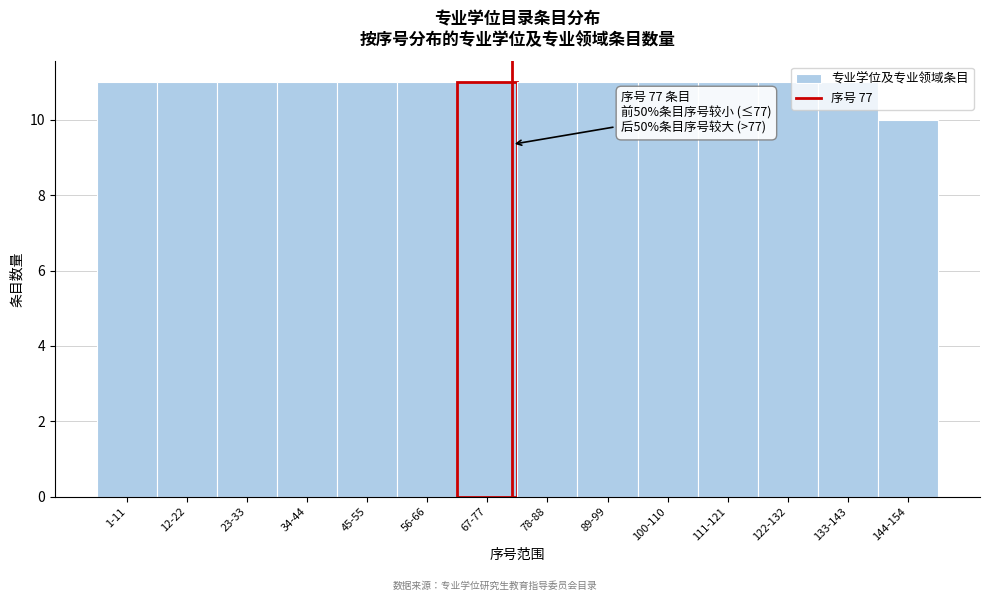

What is the ratio of the value at 78-88 to the value at 23-33?

1.0